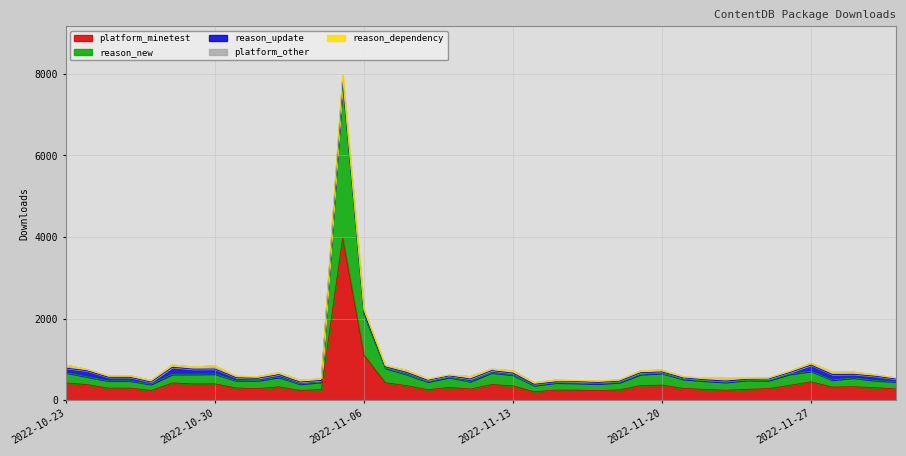

What is the label of the 1st point from the right?

2022-12-01